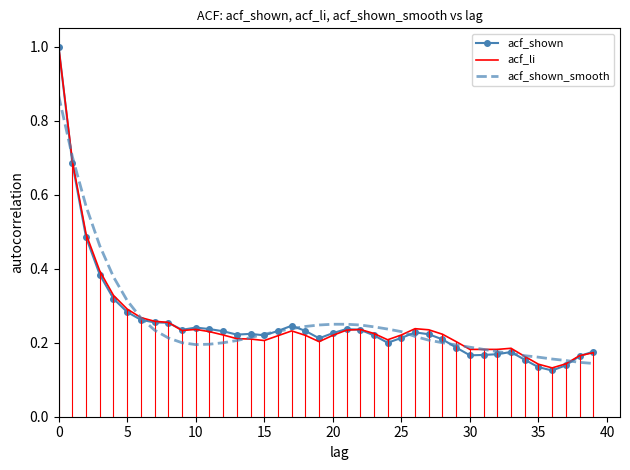

What is the highest value of the acf_shown series?

1.0